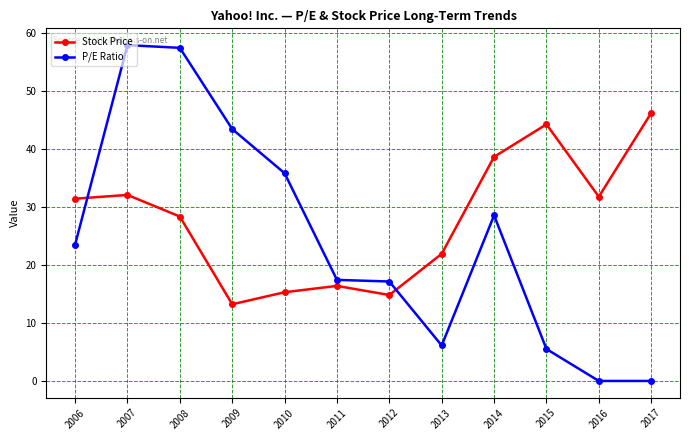

List the series in order of their overall mean, lowest first.

P/E Ratio, Stock Price